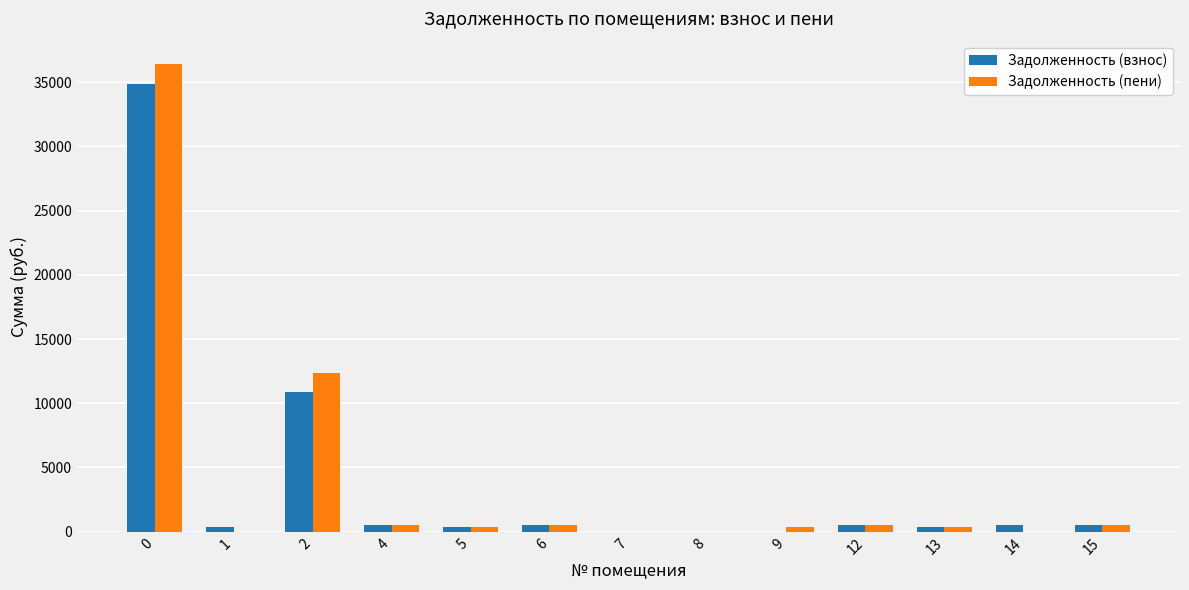

Which series changed the most between 2 and 7?

Задолженность (пени)